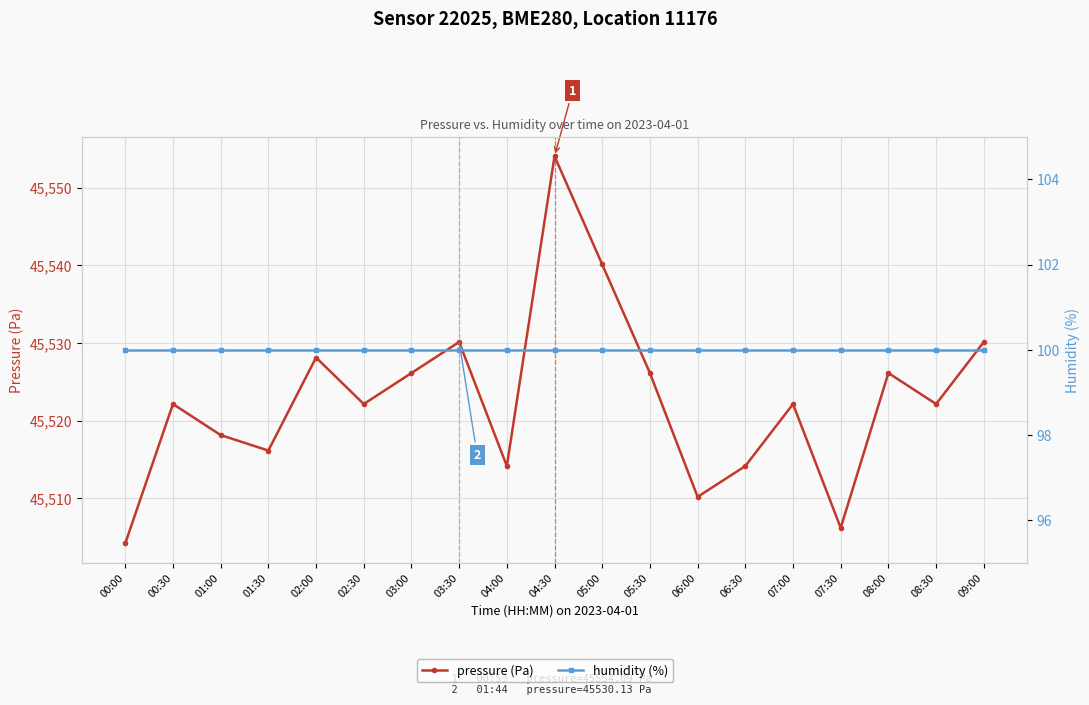

Count the number of categories in the chart.

19